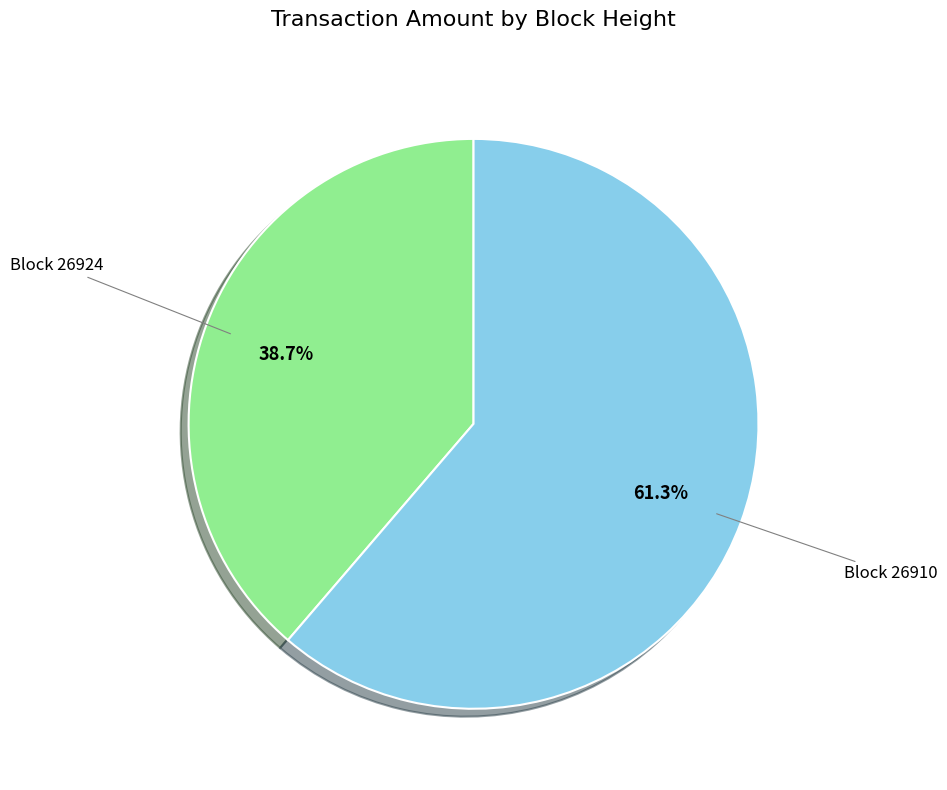

What is the majority slice?

Block 26910